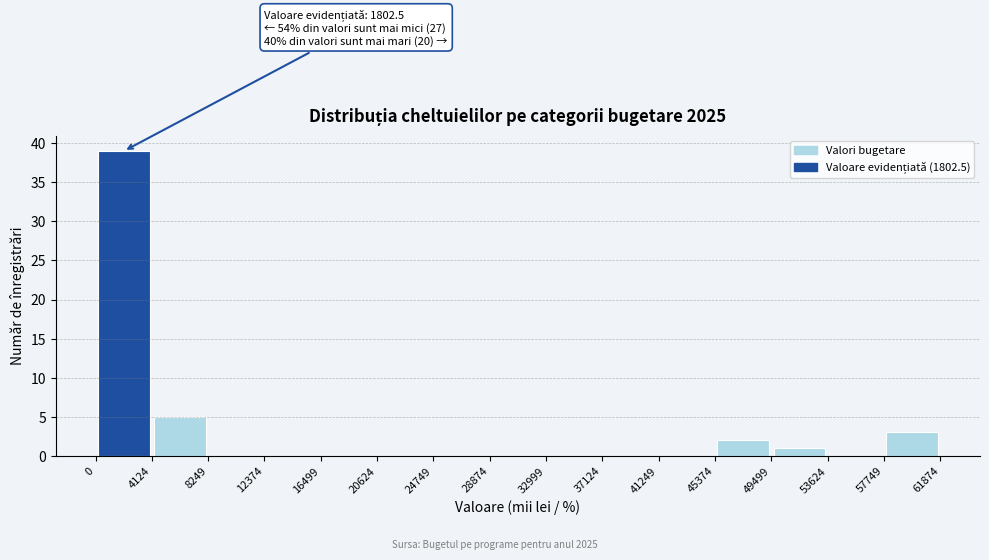

Which range on the x-axis has the tallest bar?

0 to 4124